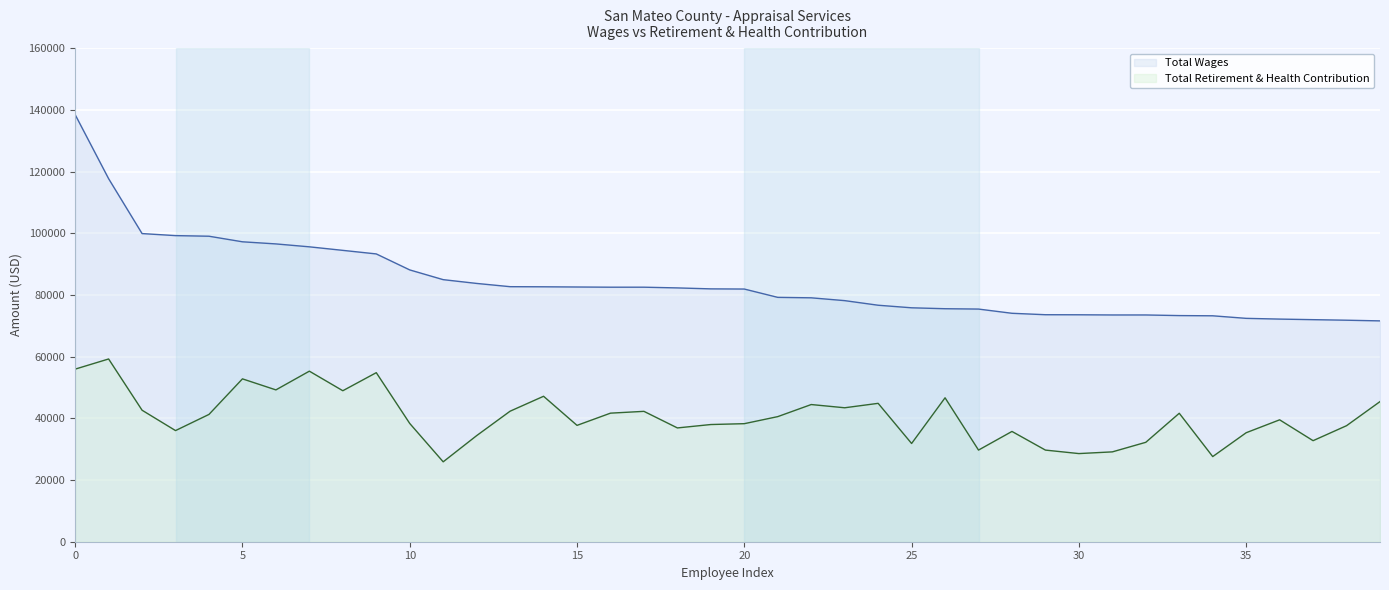

True or false: Total Wages has more than 0 interior local peaks.

False